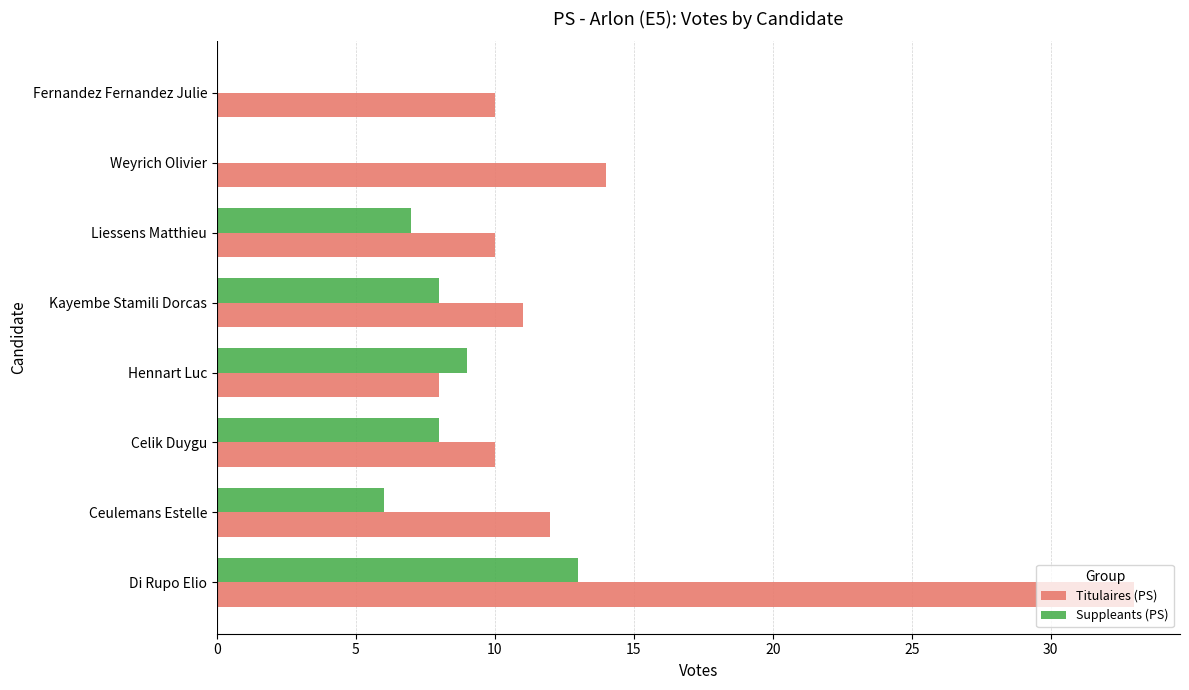

Which series has the largest total across all categories?

Titulaires (PS)